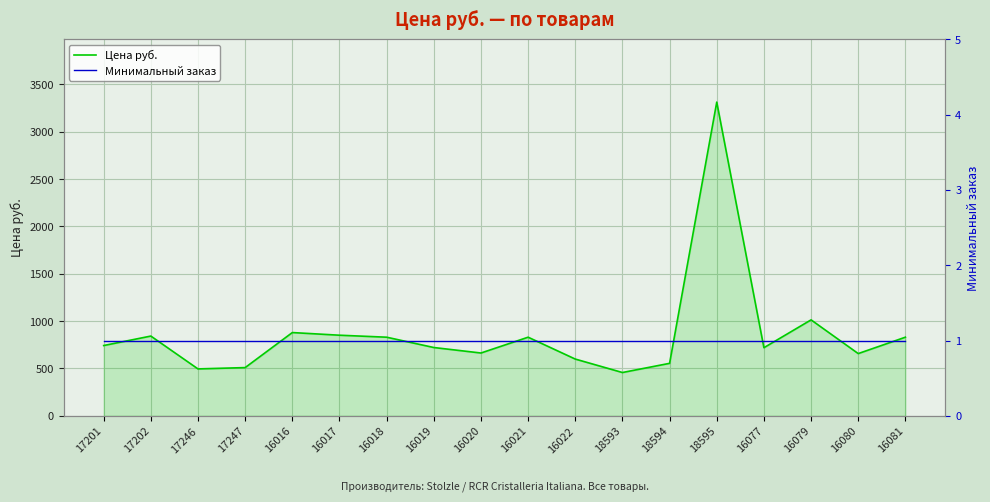

What is the sum of all Цена руб. values?

15504